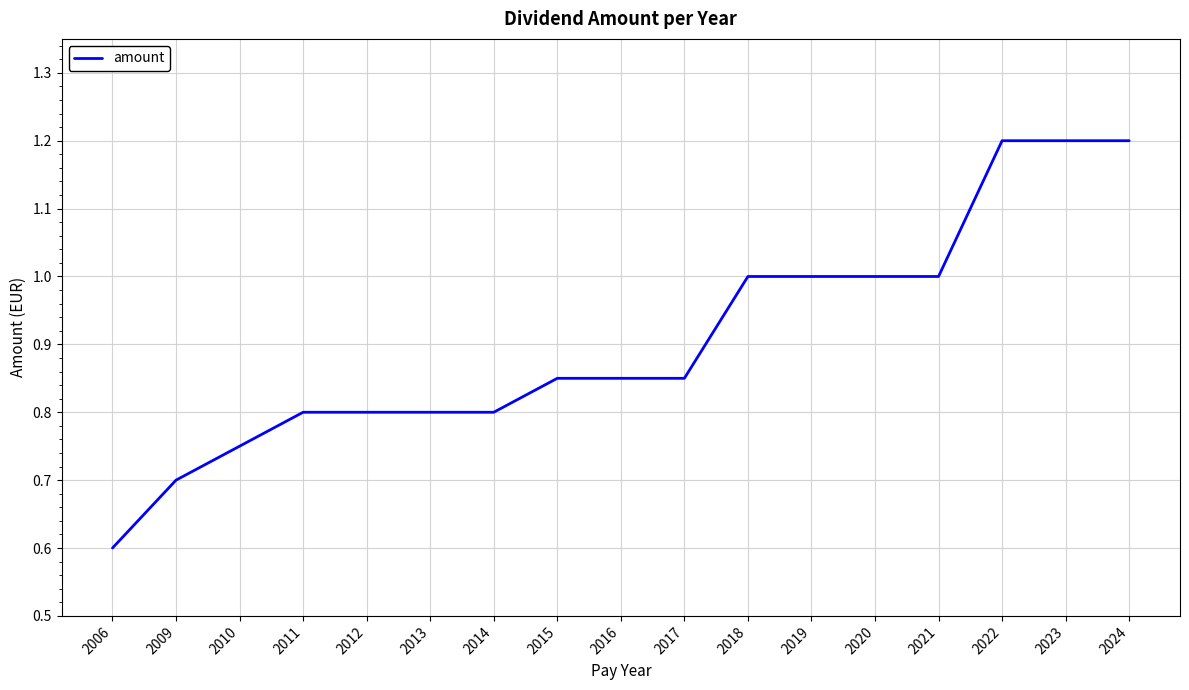

Between 2022 and 2017, which is larger?

2022